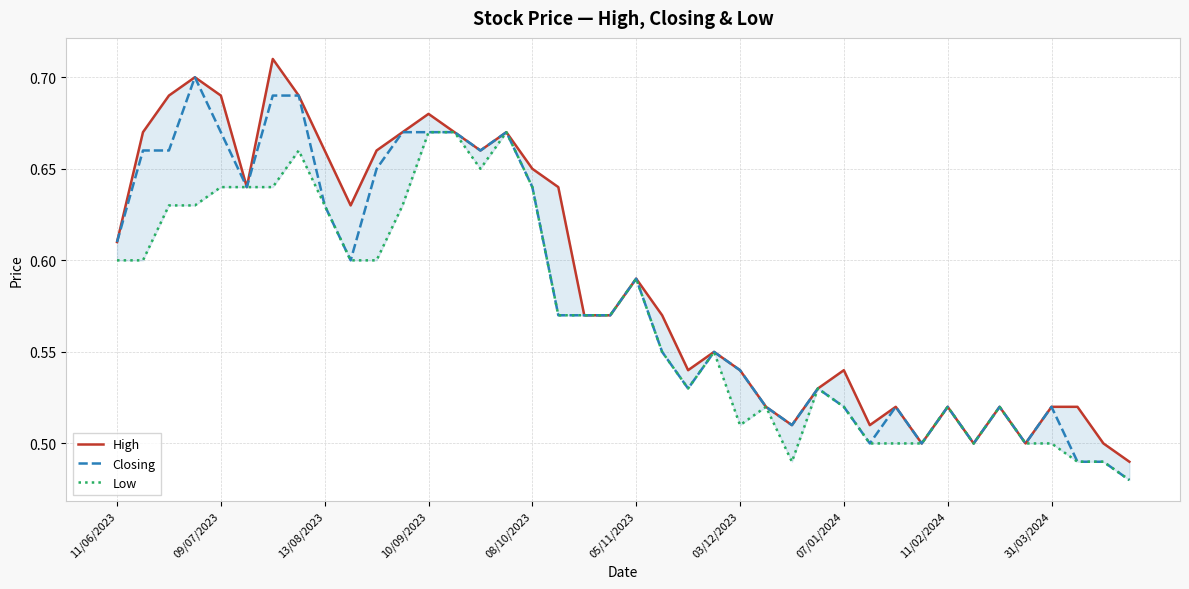

What is the value of the Closing point at the 33rd from the left?

0.5